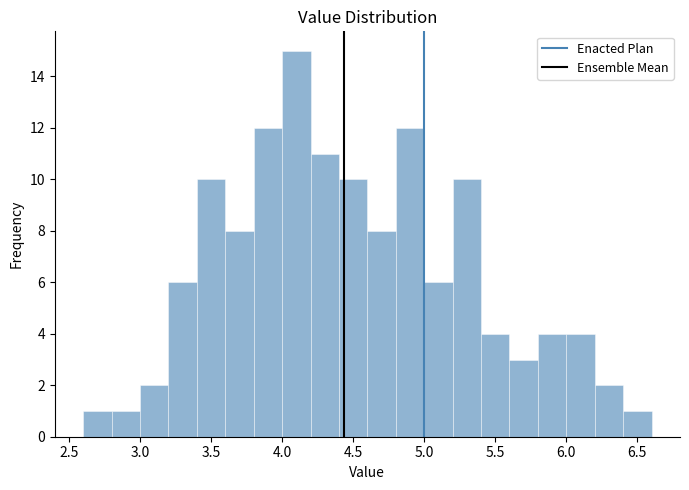

What is the height of the bar covering 6.2 to 6.4 on the x-axis? The values are not printed on the chart, so give them approximately, as read against the axis.

2